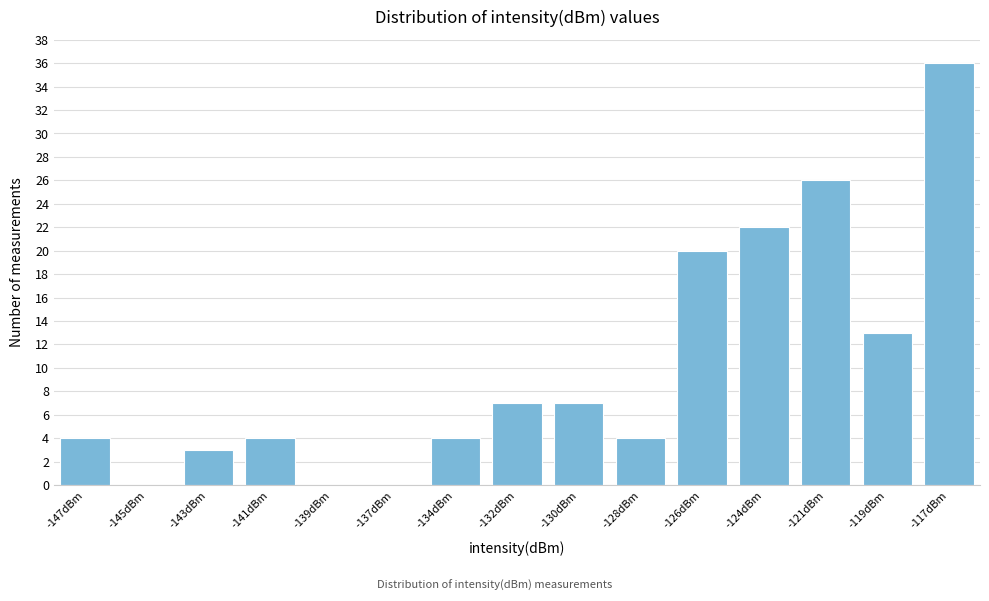

Reading right to left, extract all data points from this chart.

-117dBm=36	-119dBm=13	-121dBm=26	-124dBm=22	-126dBm=20	-128dBm=4	-130dBm=7	-132dBm=7	-134dBm=4	-137dBm=0	-139dBm=0	-141dBm=4	-143dBm=3	-145dBm=0	-147dBm=4